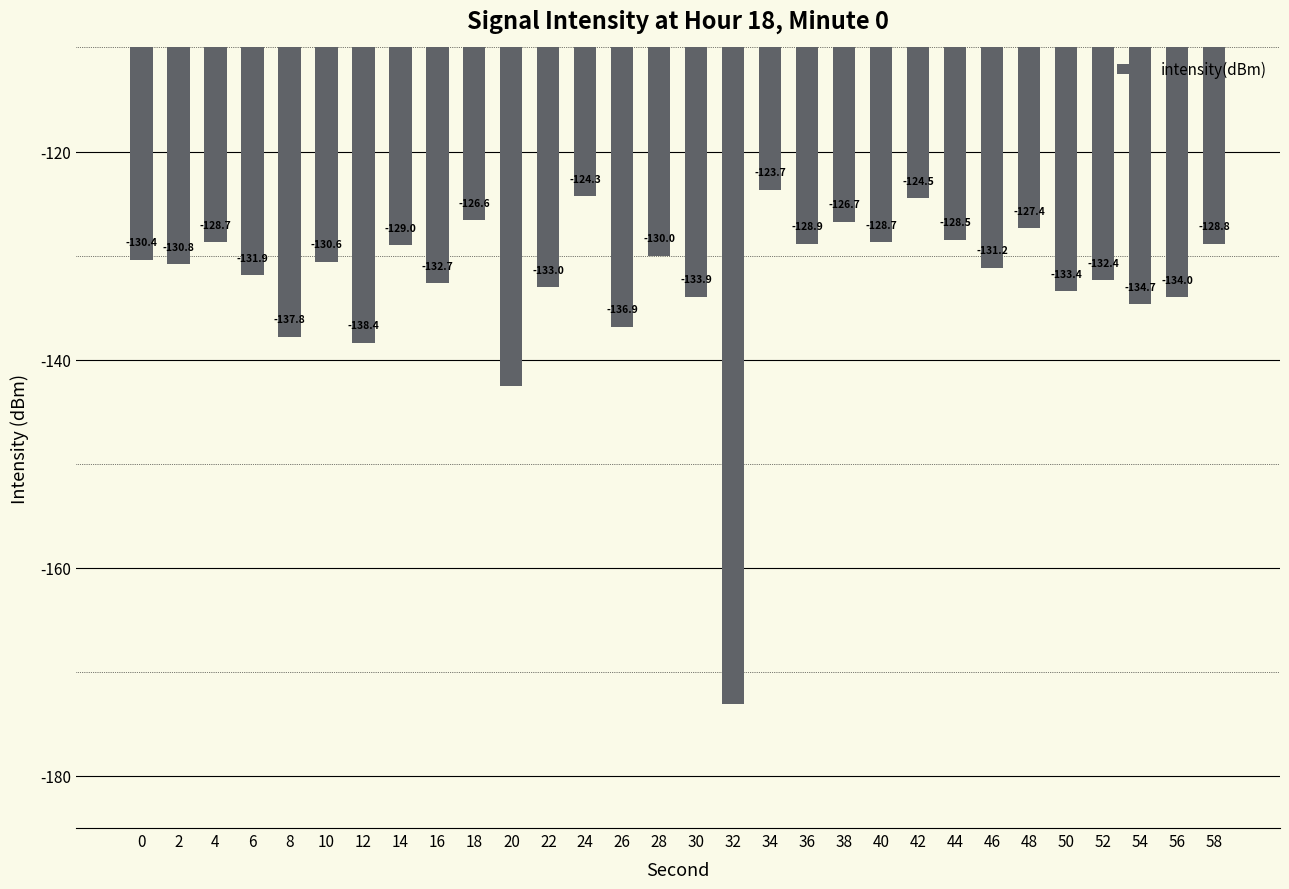

Which label corresponds to the largest value in the chart?

34